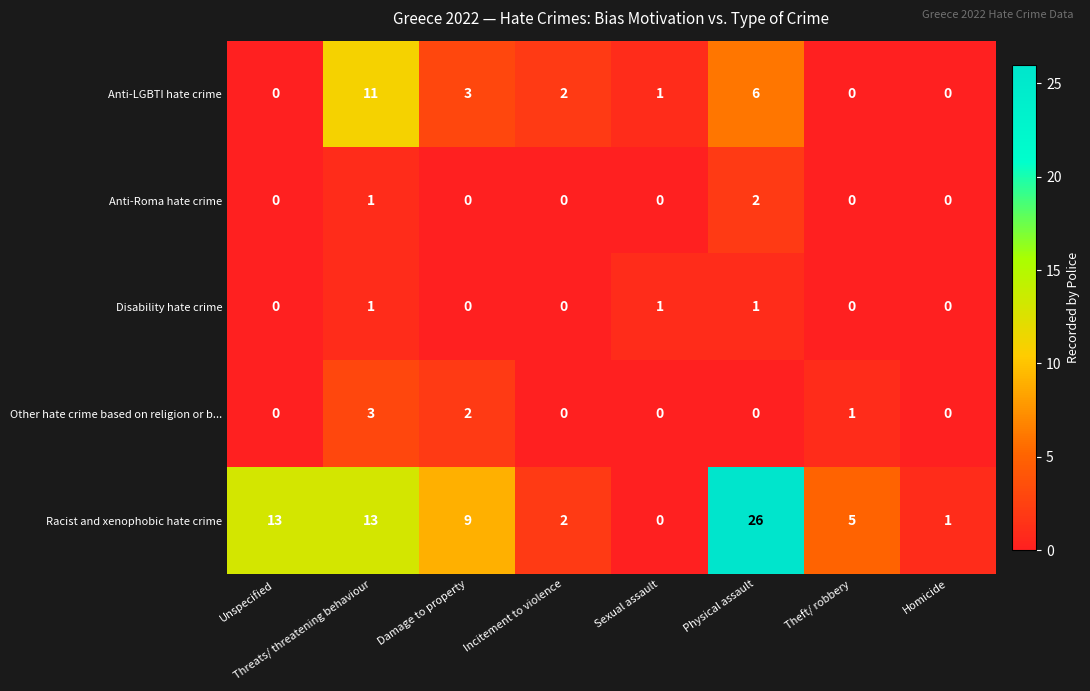

Which series has the largest range (max minus min)?

Racist and xenophobic hate crime